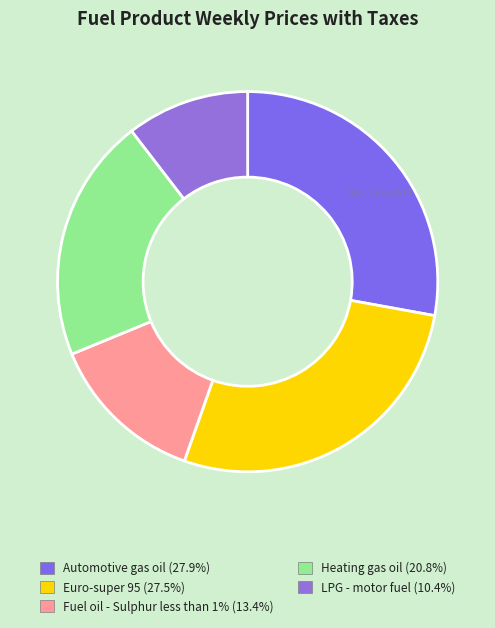

How many slices are in this pie chart?

5